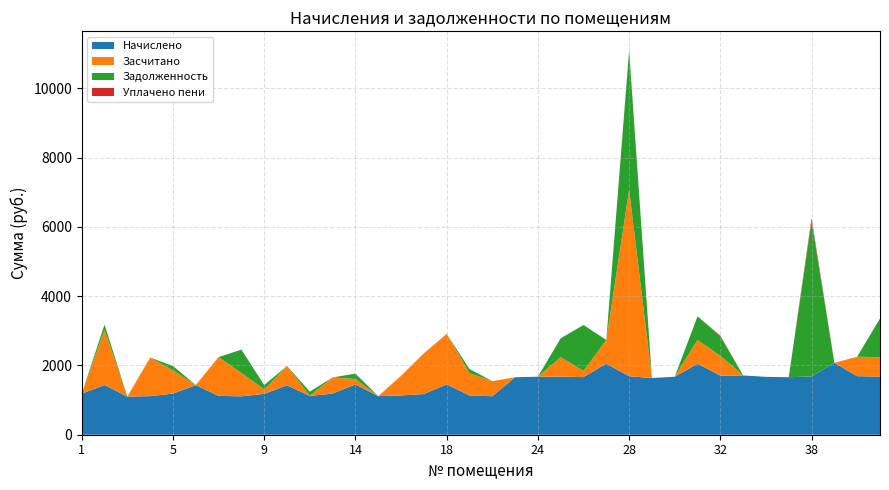

Reading left to right, transcribe all the data shown in this chart.

Начислено: 1=1184.8	2=1435.5	3=1101.2	4=1113.5	5=1187.2	6=1433.0	7=1120.8	8=1108.6	9=1179.8	10=1425.6	11=1120.8	13=1187.2	14=1452.7	15=1113.5	16=1133.1	17=1174.9	18=1455.1	19=1133.1	20=1111.0	22=1659.2	24=1673.9	25=1677.6	26=1662.8	27=2050.0	28=1688.6	29=1637.0	30=1673.9	31=2050.0	32=1707.1	34=1710.8	36=1670.2	37=1659.2	38=1681.3	39=2075.8	40=1688.6	41=1677.6
Засчитано: 1=0.0	2=1589.3	3=0.0	4=1113.5	5=669.9	6=0.0	7=1120.8	8=673.0	9=126.4	10=560.1	11=1.1	13=466.4	14=155.6	15=0.0	16=566.6	17=1174.9	18=1455.1	19=642.5	20=436.5	22=0.0	24=0.0	25=559.2	26=178.3	27=683.3	28=5373.3	29=0.0	30=0.0	31=683.3	32=569.0	34=0.0	36=0.0	37=0.0	38=0.0	39=0.0	40=562.9	41=559.2
Задолженность: 1=0.0	2=153.8	3=0.0	4=0.0	5=127.2	6=0.0	7=0.0	8=673.0	9=126.4	10=0.0	11=120.1	13=0.0	14=155.6	15=0.0	16=0.0	17=0.0	18=0.0	19=121.4	20=0.0	22=0.0	24=0.0	25=545.3	26=1325.7	27=0.0	28=4025.7	29=0.0	30=0.0	31=683.3	32=569.0	34=0.0	36=0.0	37=0.0	38=4483.4	39=0.0	40=0.0	41=1118.4
Уплачено пени: 1=0.0	2=0.0	3=0.0	4=0.0	5=0.0	6=0.0	7=0.0	8=0.0	9=0.0	10=0.0	11=0.0	13=0.0	14=0.0	15=0.0	16=0.0	17=0.0	18=0.0	19=0.0	20=0.0	22=0.0	24=0.0	25=0.0	26=0.0	27=0.0	28=0.0	29=0.0	30=0.0	31=0.0	32=16.7	34=0.0	36=0.0	37=0.0	38=86.8	39=0.0	40=0.0	41=0.0